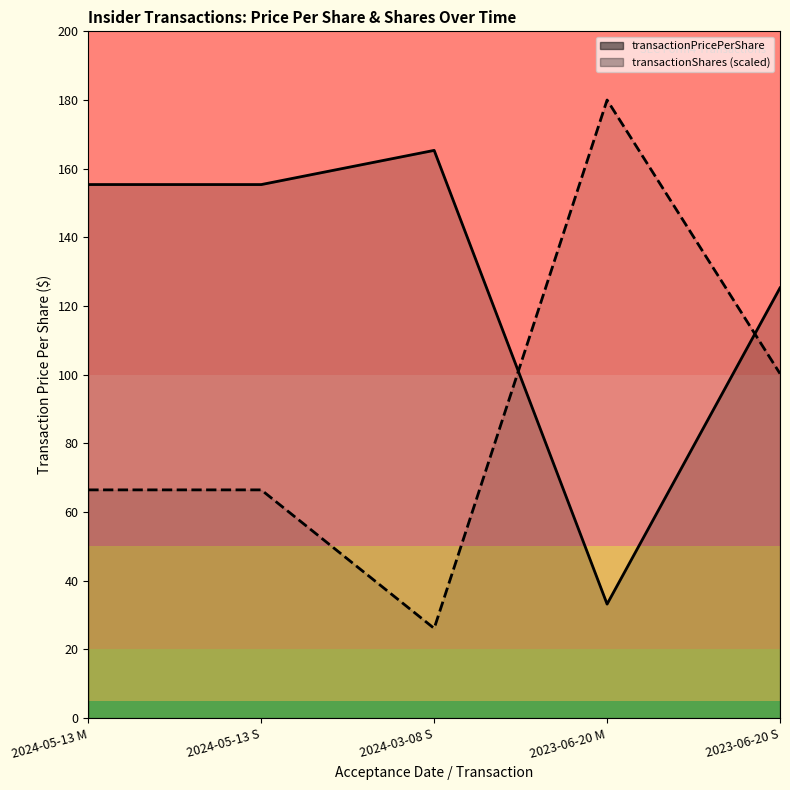

At which category does transactionShares reach its first local valley?

2024-03-08 S